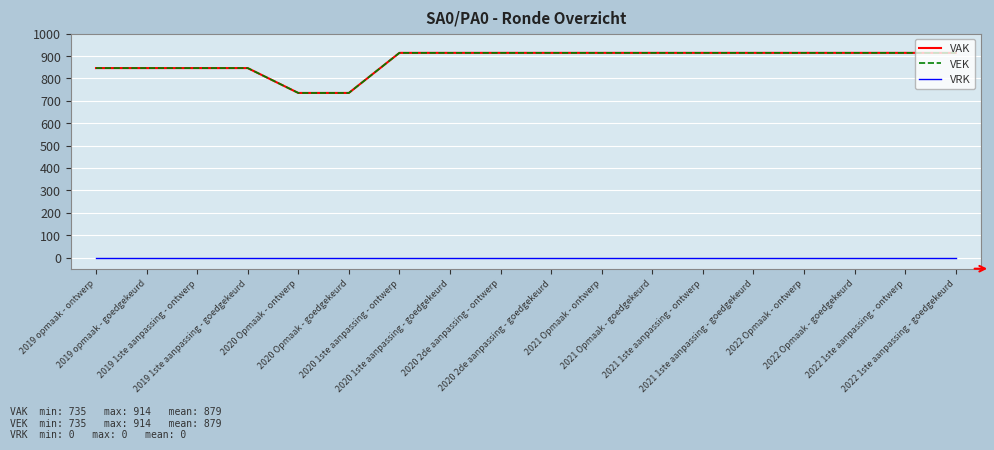

True or false: VRK and VEK cross at least once.

False